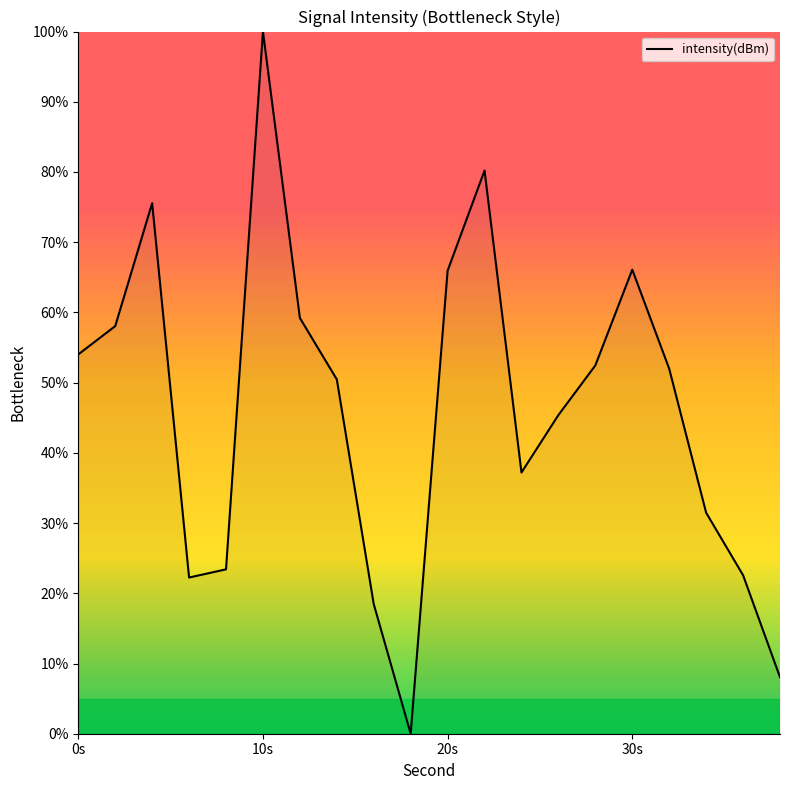

What is the difference between the maximum and minimum values?

100.0